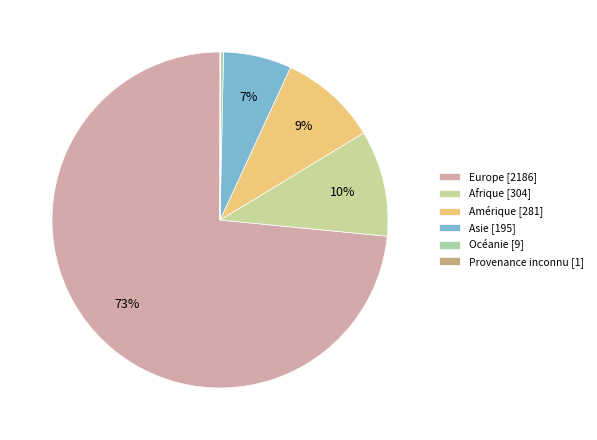

To the nearest percent, what percentage of the pie is Amérique?

9%